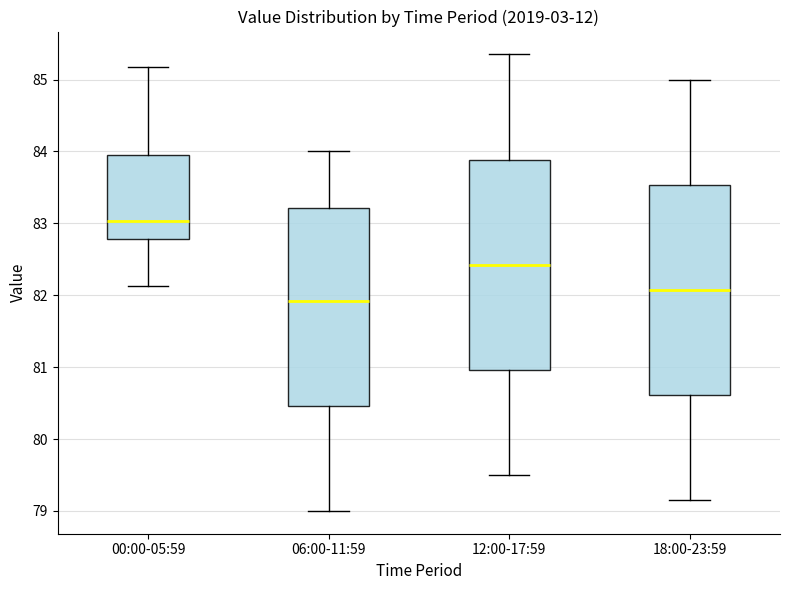

Reading left to right, transcribe this box plot: for each box, give where its median line is, the range the box spans, and where its two whiskers end, as read against the y-axis. The values are not printed on the chart, so give them approximately, as read against the axis.

00:00-05:59: median 83.0, box 82.8 to 83.9, whiskers 82.1 to 85.2
06:00-11:59: median 81.9, box 80.5 to 83.2, whiskers 79.0 to 84.0
12:00-17:59: median 82.4, box 81.0 to 83.9, whiskers 79.5 to 85.4
18:00-23:59: median 82.1, box 80.6 to 83.5, whiskers 79.2 to 85.0